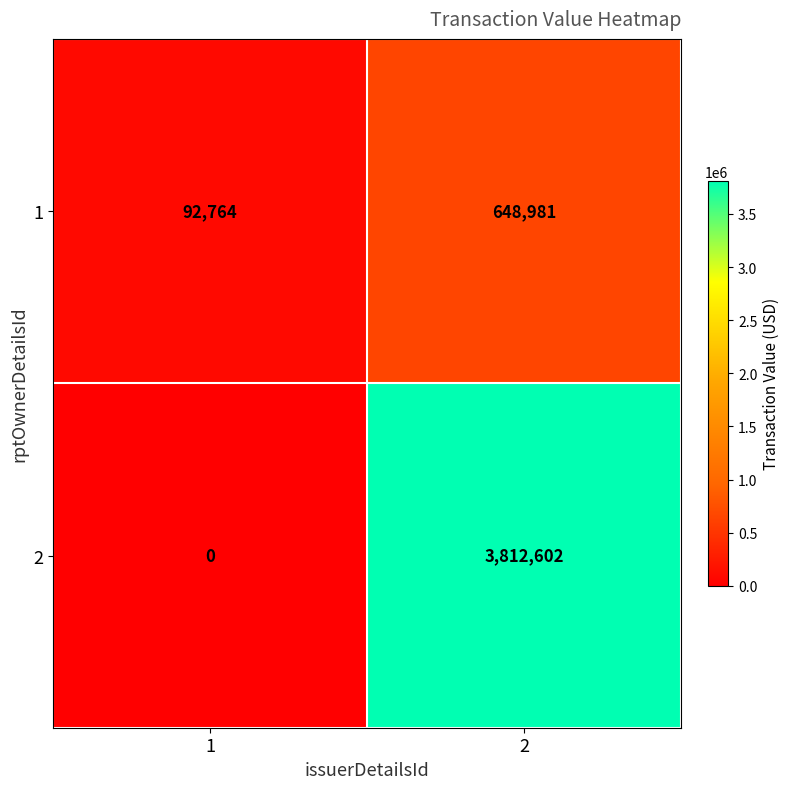

Reading left to right, list all the values displayed in this chart.

1: 1=92764	2=648981
2: 1=0	2=3812602